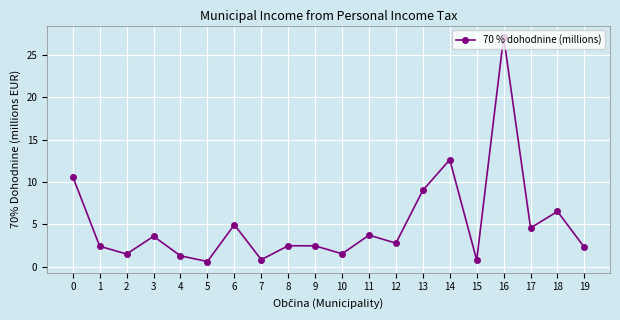

How many interior local valleys (lower than both neighbors) does the data have?

7